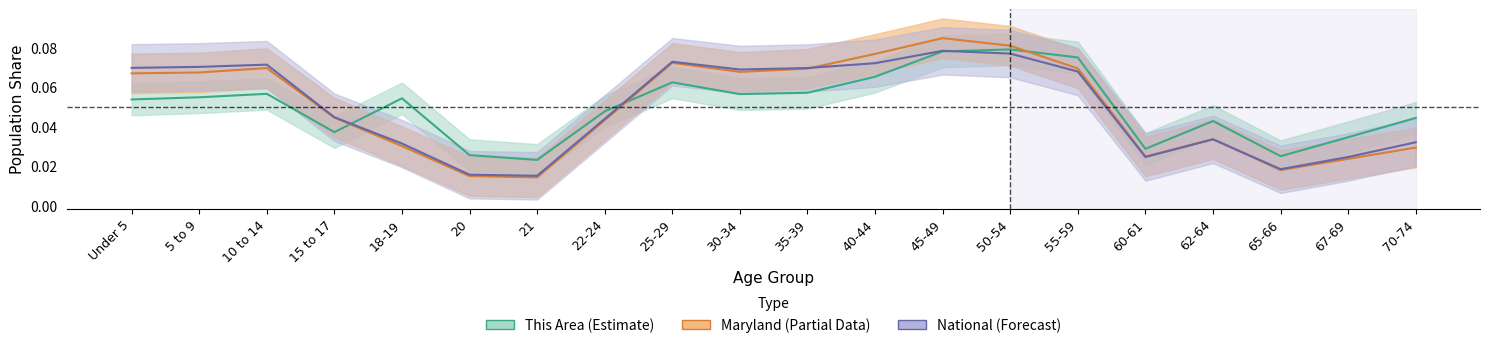

Reading right to left, transcribe all the data shown in this chart.

this_area: 0.0	0.0	0.0	0.0	0.0	0.1	0.1	0.1	0.1	0.1	0.1	0.1	0.0	0.0	0.0	0.1	0.0	0.1	0.1	0.1
maryland: 0.0	0.0	0.0	0.0	0.0	0.1	0.1	0.1	0.1	0.1	0.1	0.1	0.0	0.0	0.0	0.0	0.0	0.1	0.1	0.1
national: 0.0	0.0	0.0	0.0	0.0	0.1	0.1	0.1	0.1	0.1	0.1	0.1	0.0	0.0	0.0	0.0	0.0	0.1	0.1	0.1